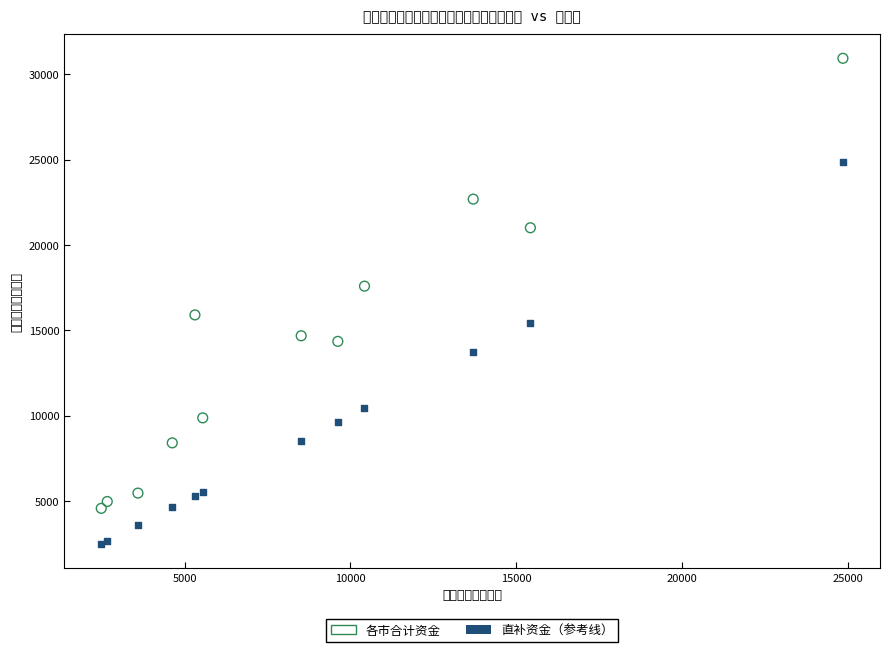

What is the X range (max minus min) for the scatter plot?

22352.3